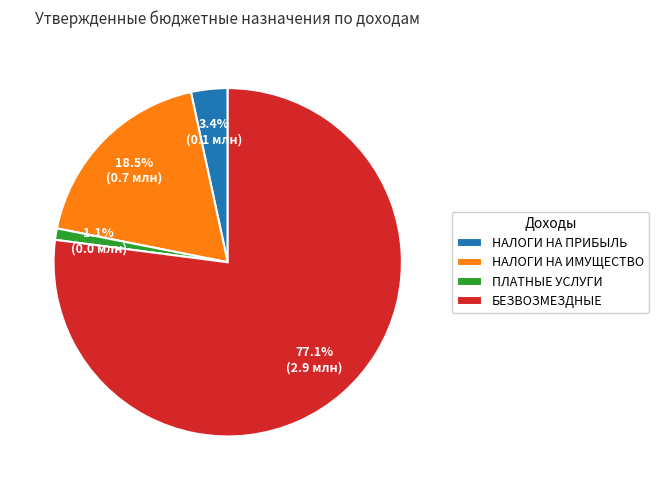

How many segments does this pie chart have?

4